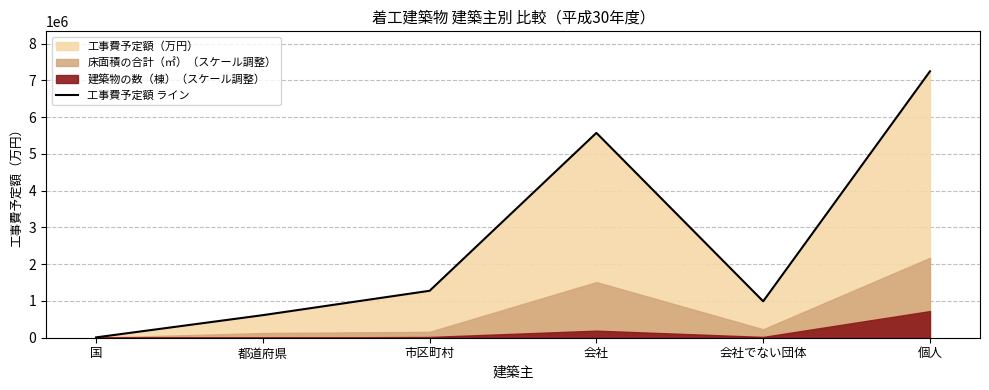

Count the number of values greater than 1277496.

2